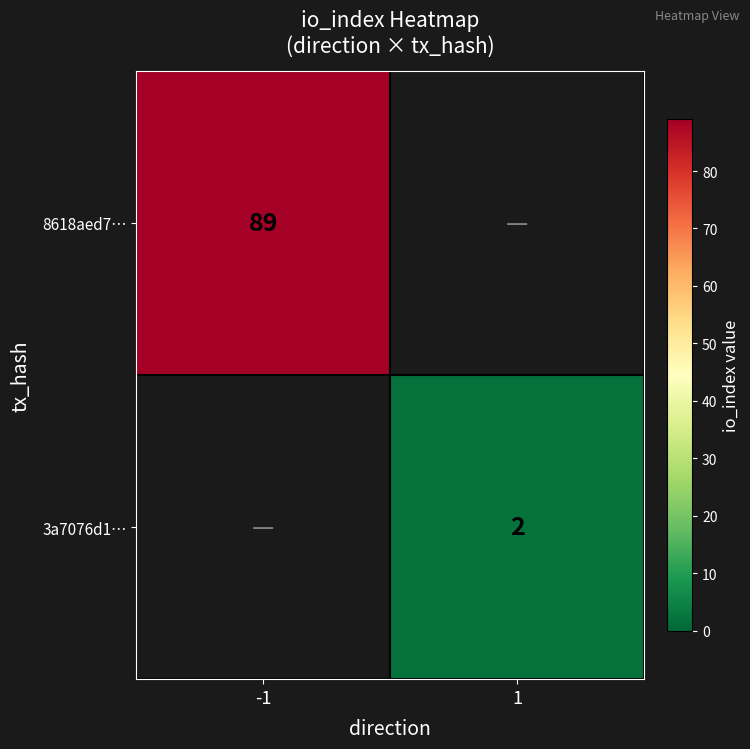

The 3a7076d1… series shows 2 at 1. True or false?

True